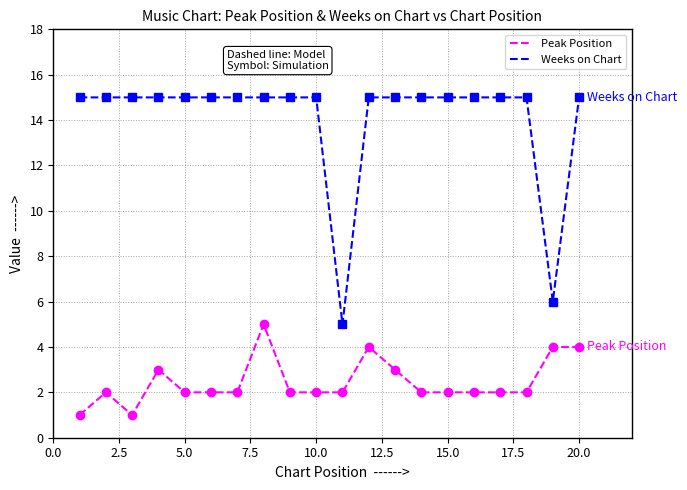

True or false: Peak Position and Weeks on Chart cross at least once.

False